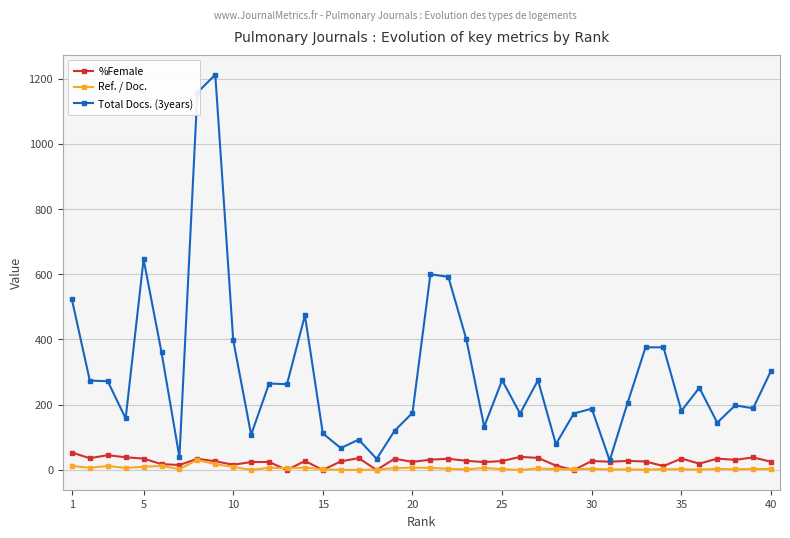

Which series has the largest range (max minus min)?

Total Docs. (3years)